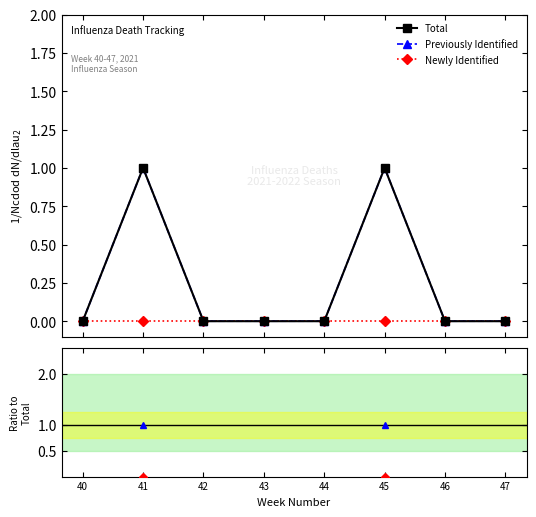

Is it true that Total equals 0.3 at 42?

False